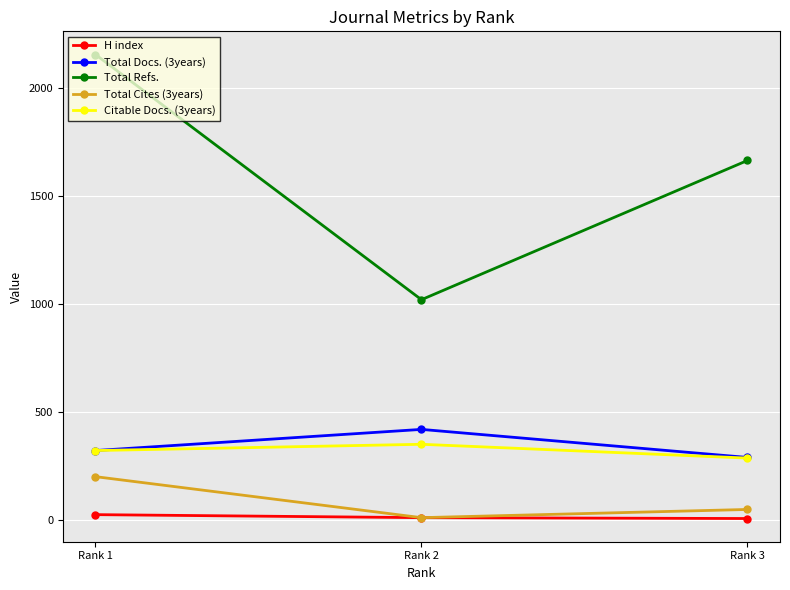

Which series changed the most between Rank 1 and Rank 2?

Total Refs.